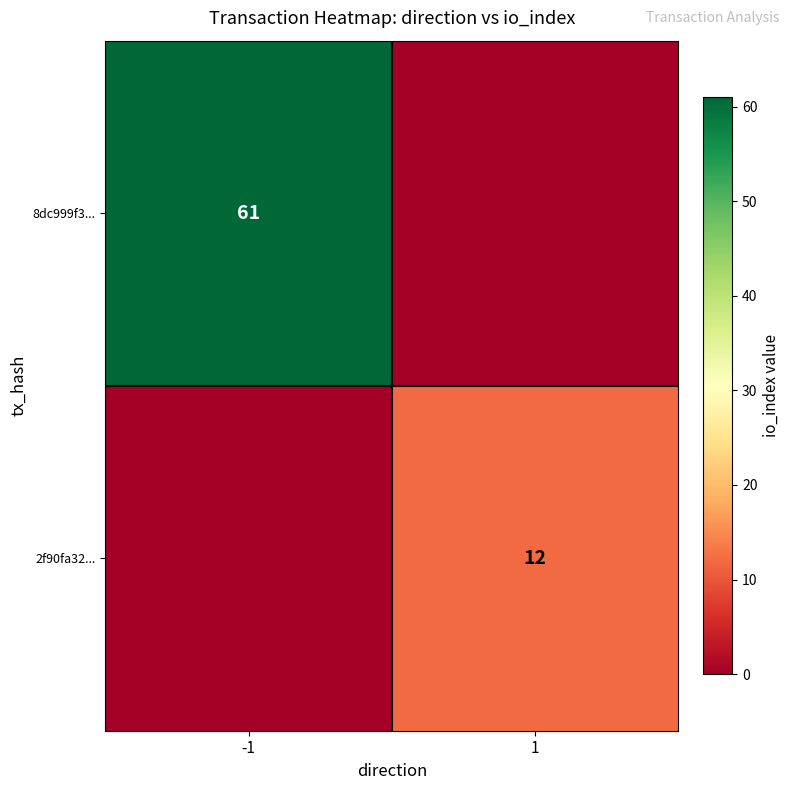

Is the value of 8dc999f3... at -1 greater than the value of 2f90fa32... at 1?

Yes